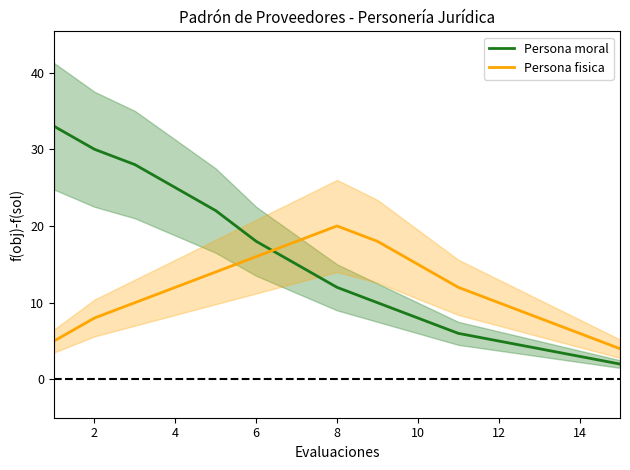

Reading right to left, extract all data points from this chart.

Persona moral: 2	3	4	5	6	8	10	12	15	18	22	25	28	30	33
Persona fisica: 4	6	8	10	12	15	18	20	18	16	14	12	10	8	5